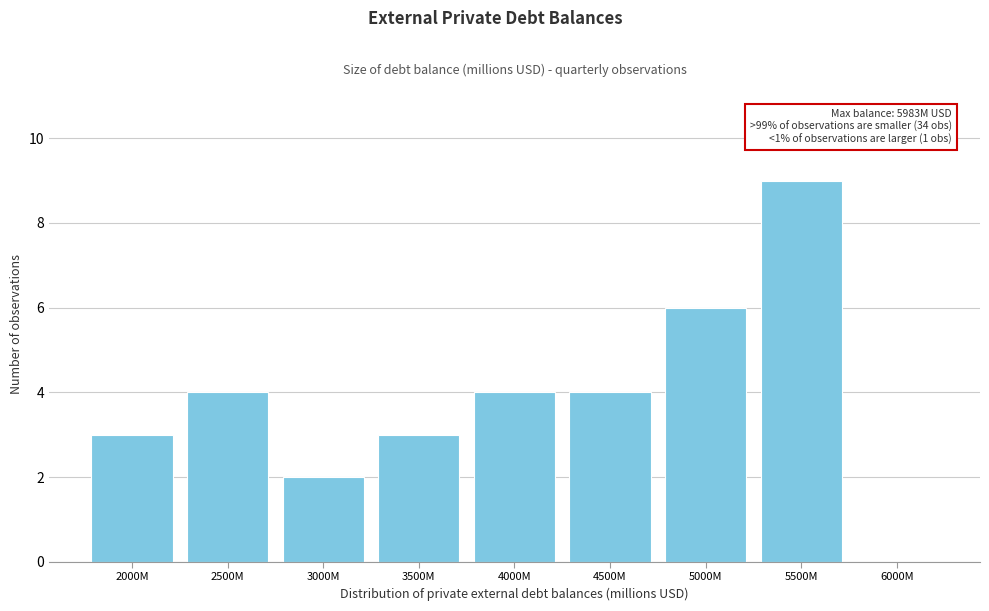

Reading right to left, extract all data points from this chart.

6000M=0	5500M=9	5000M=6	4500M=4	4000M=4	3500M=3	3000M=2	2500M=4	2000M=3